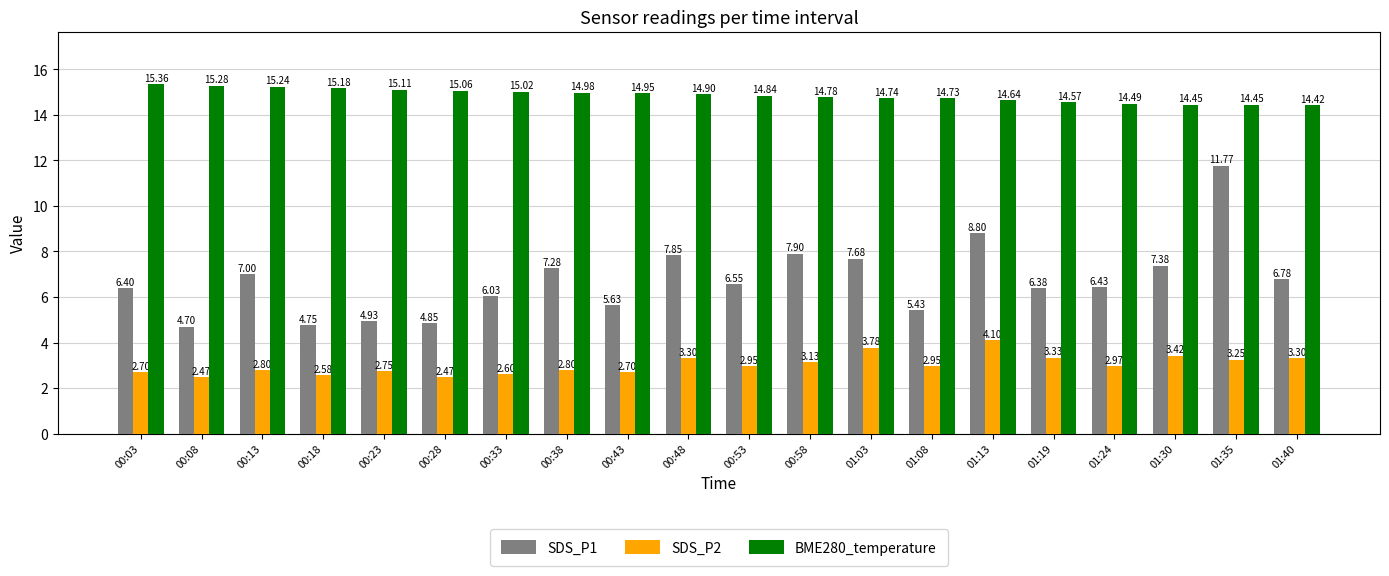

Is it true that SDS_P1 equals 7.6 at 00:23?

False